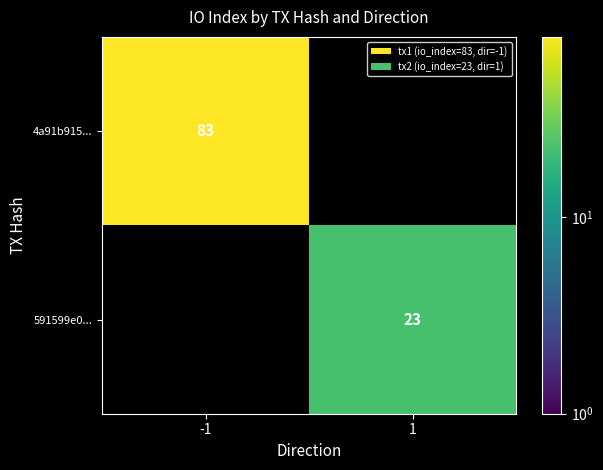

The 4a91b915... series shows 18 at -1. True or false?

False